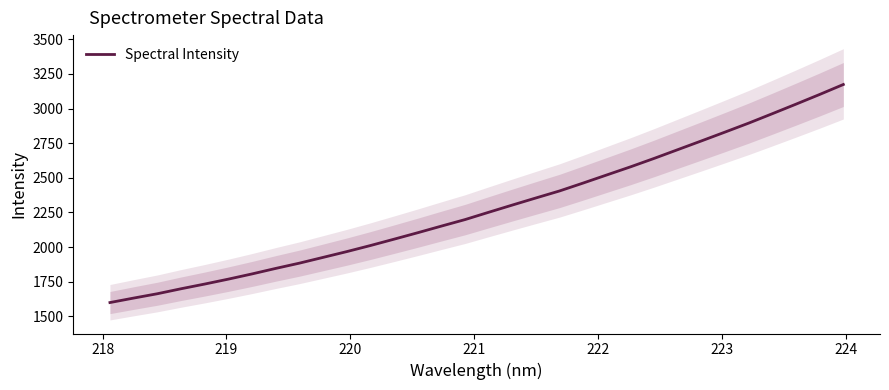

Reading left to right, what are all the values shown in this chart?

1599.0	1631.3	1662.6	1698.5	1732.5	1768.1	1805.7	1845.5	1883.5	1925.1	1966.7	2010.6	2056.5	2103.2	2151.0	2198.1	2250.8	2303.0	2354.3	2405.0	2462.2	2520.7	2579.1	2640.1	2703.2	2766.3	2830.2	2894.8	2962.8	3031.6	3101.5	3173.3